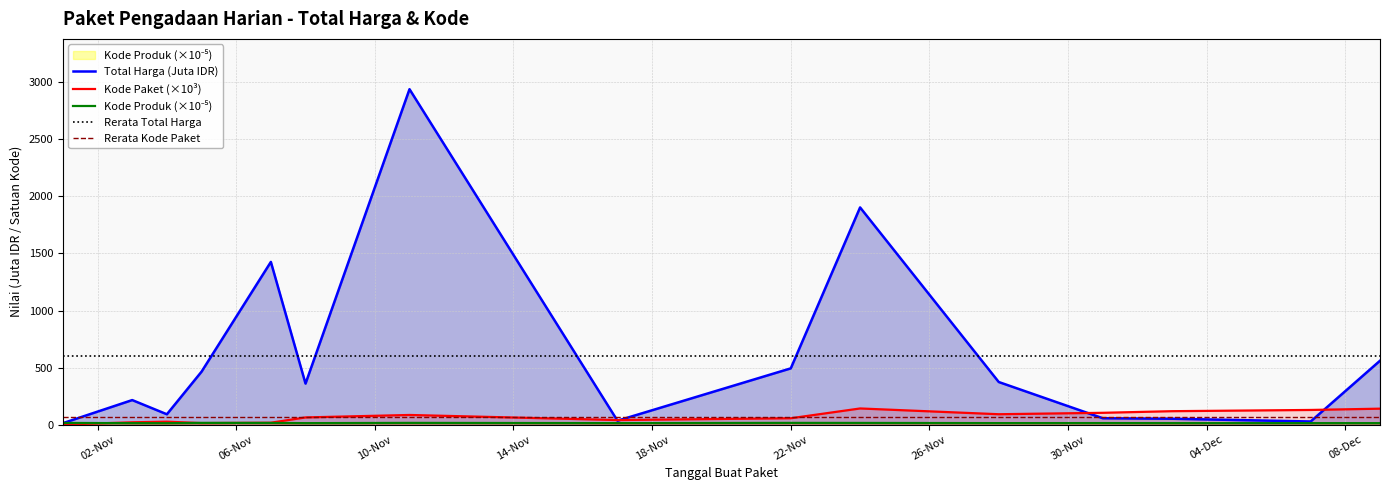

What is the highest value of the Total Harga (Juta IDR) series?

2939.4